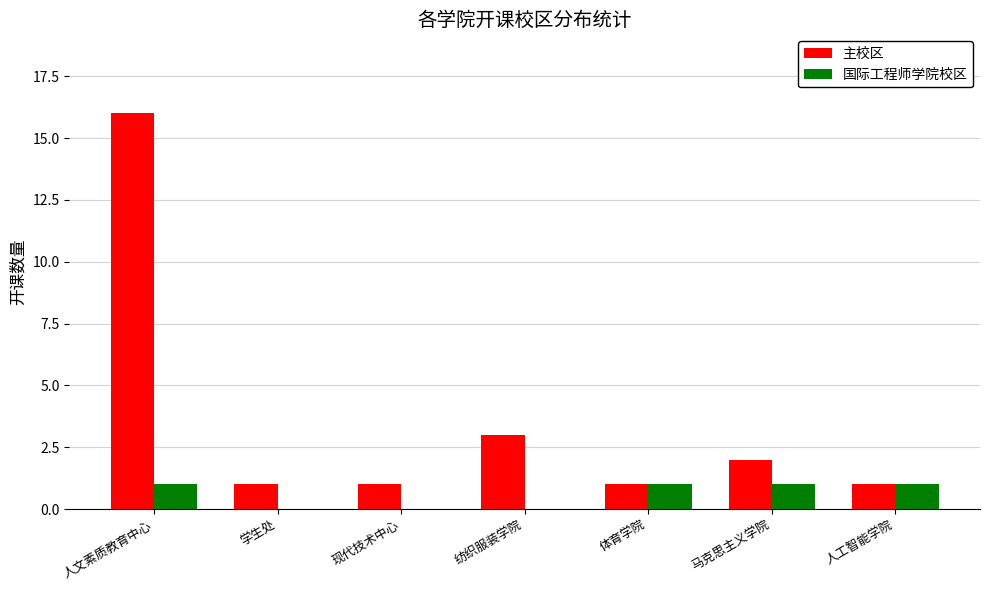

What is the sum of the 主校区 values at 学生处 and 人文素质教育中心?

17